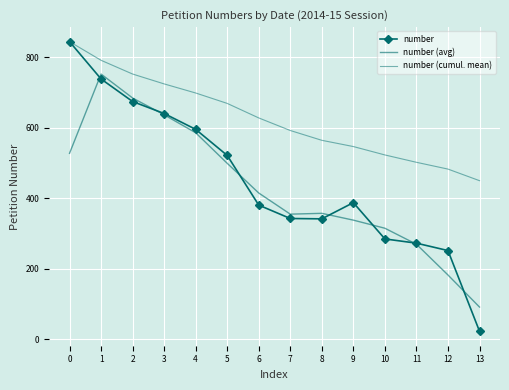

What are all the series names shown in the legend?

number, number (avg), number (cumul. mean)